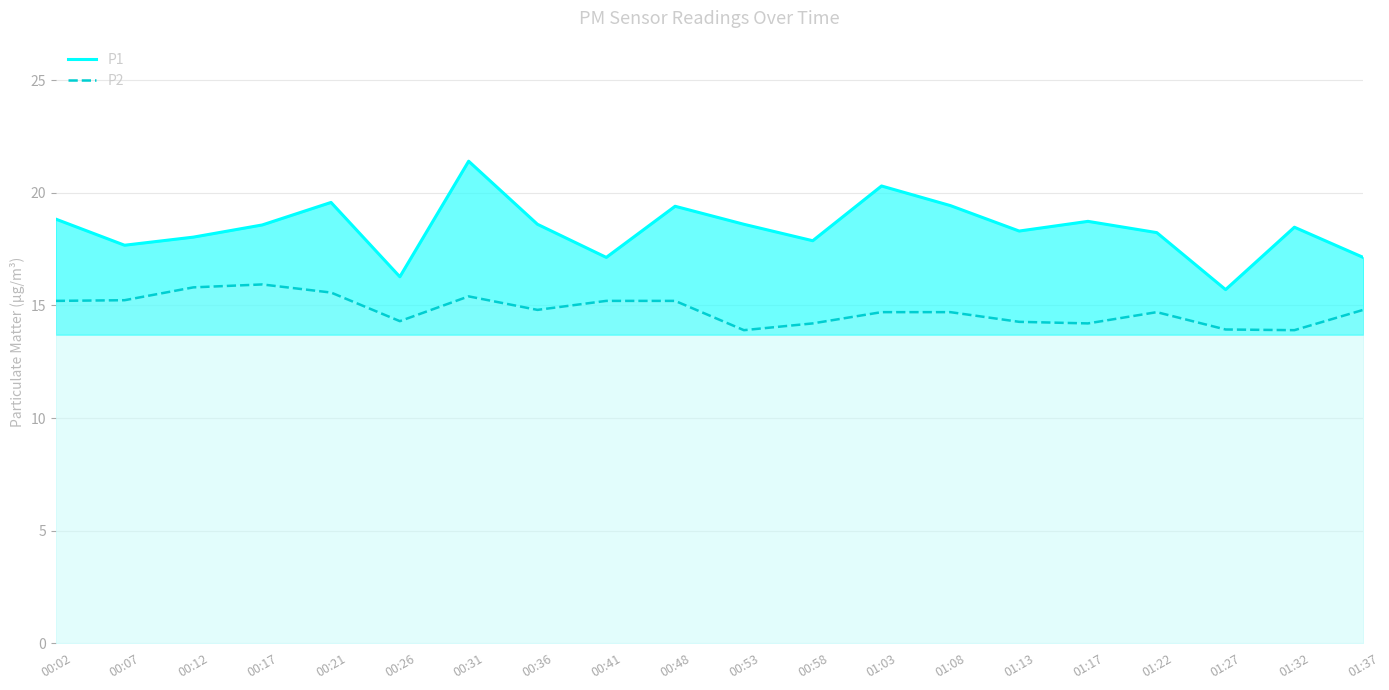

Which has a higher value, 01:08 or 00:58?

01:08